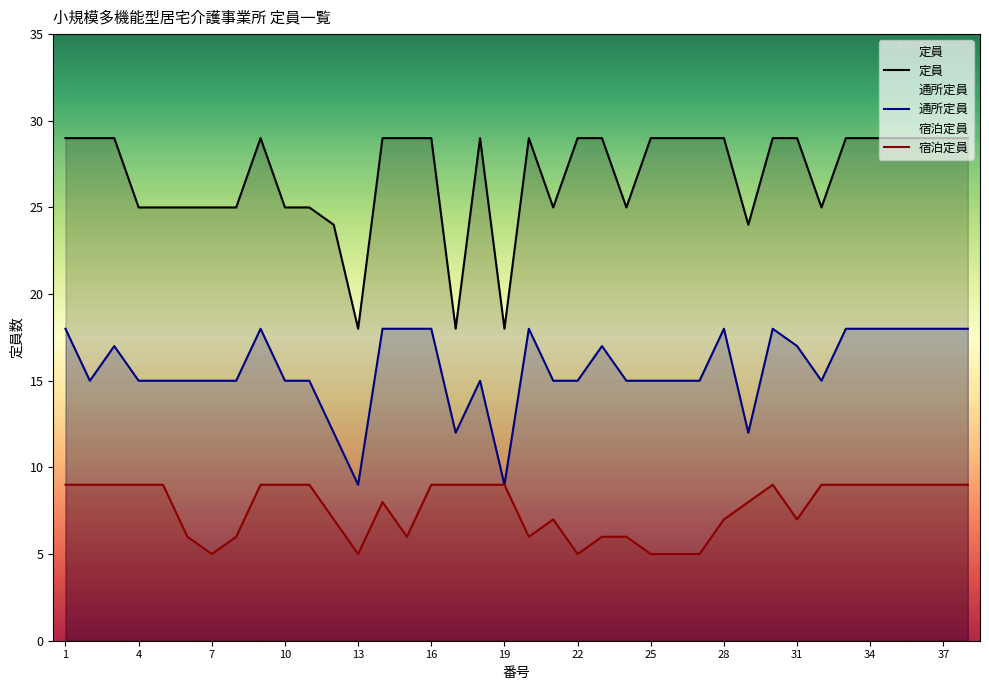

At which category does the chart reach its peak across all series?

1